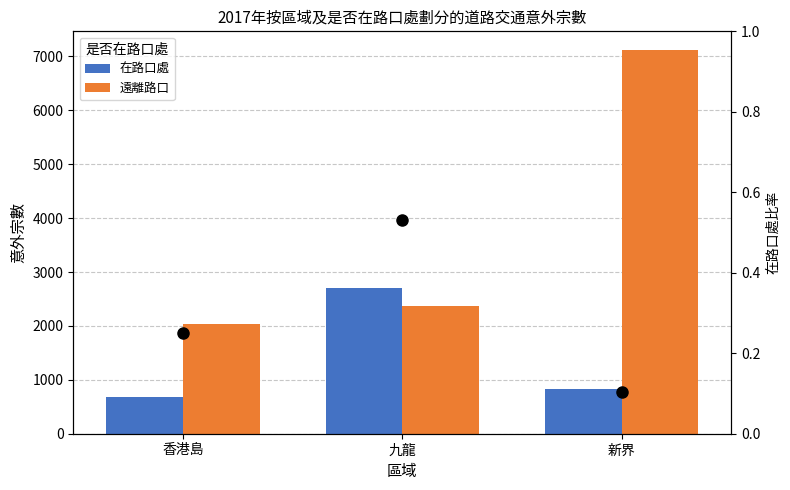

What is the spread (max minus min) of values at 香港島?

2032.8